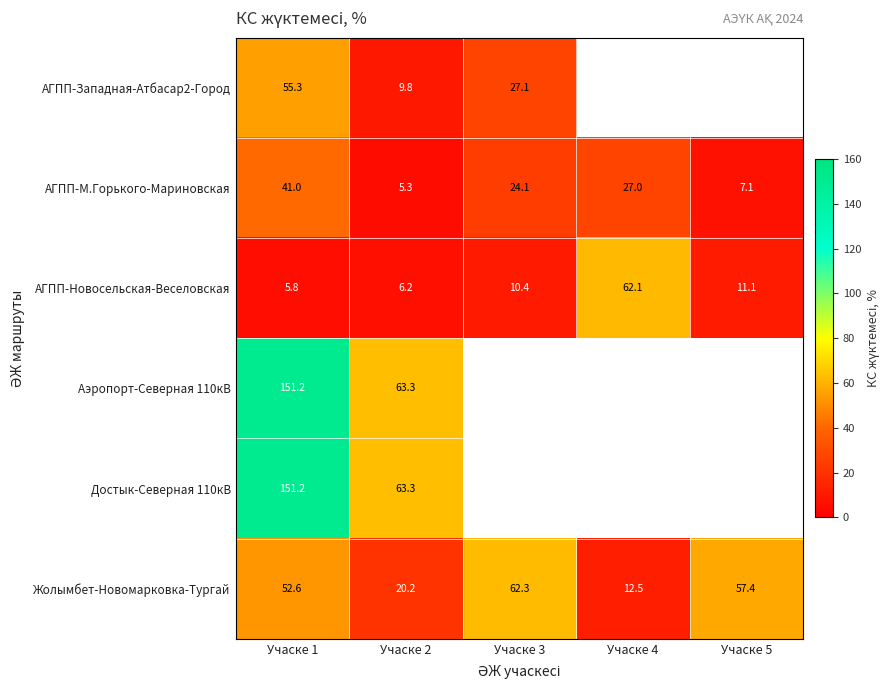

Which has a higher value, Учаске 2 or Учаске 1?

Учаске 1